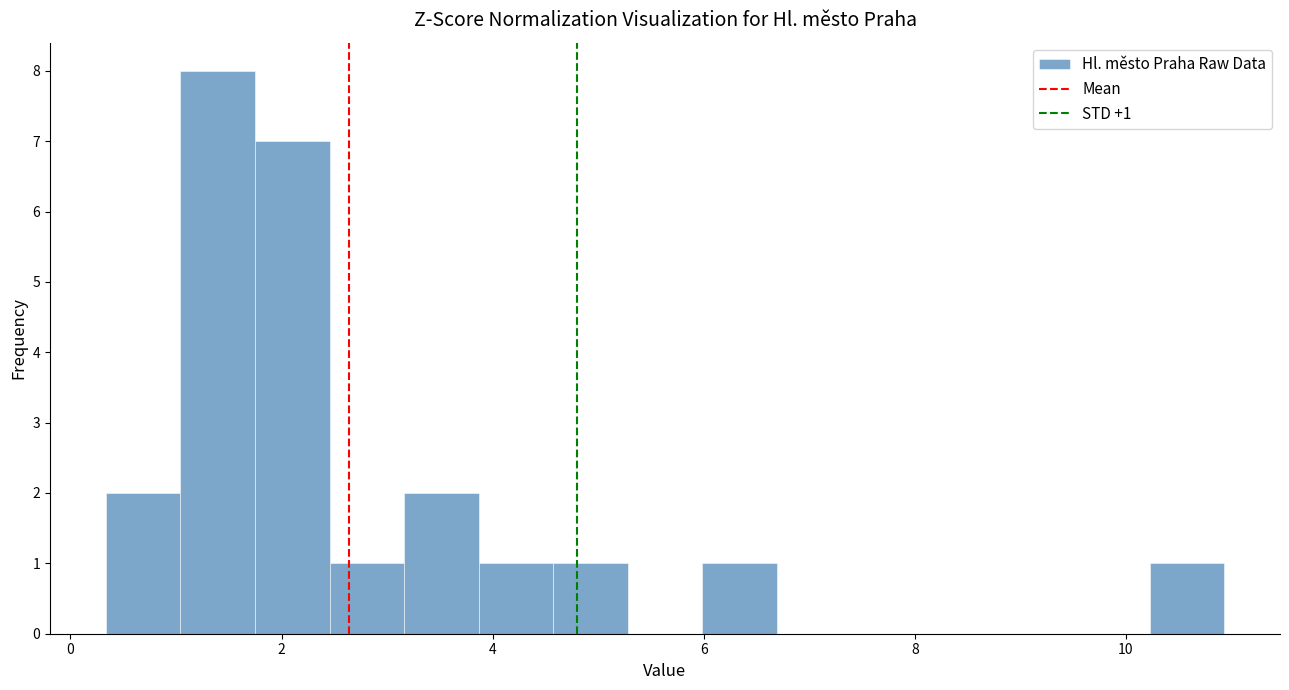

Read against the x-axis, roughly where is the centre of the tallest bar?

1.4